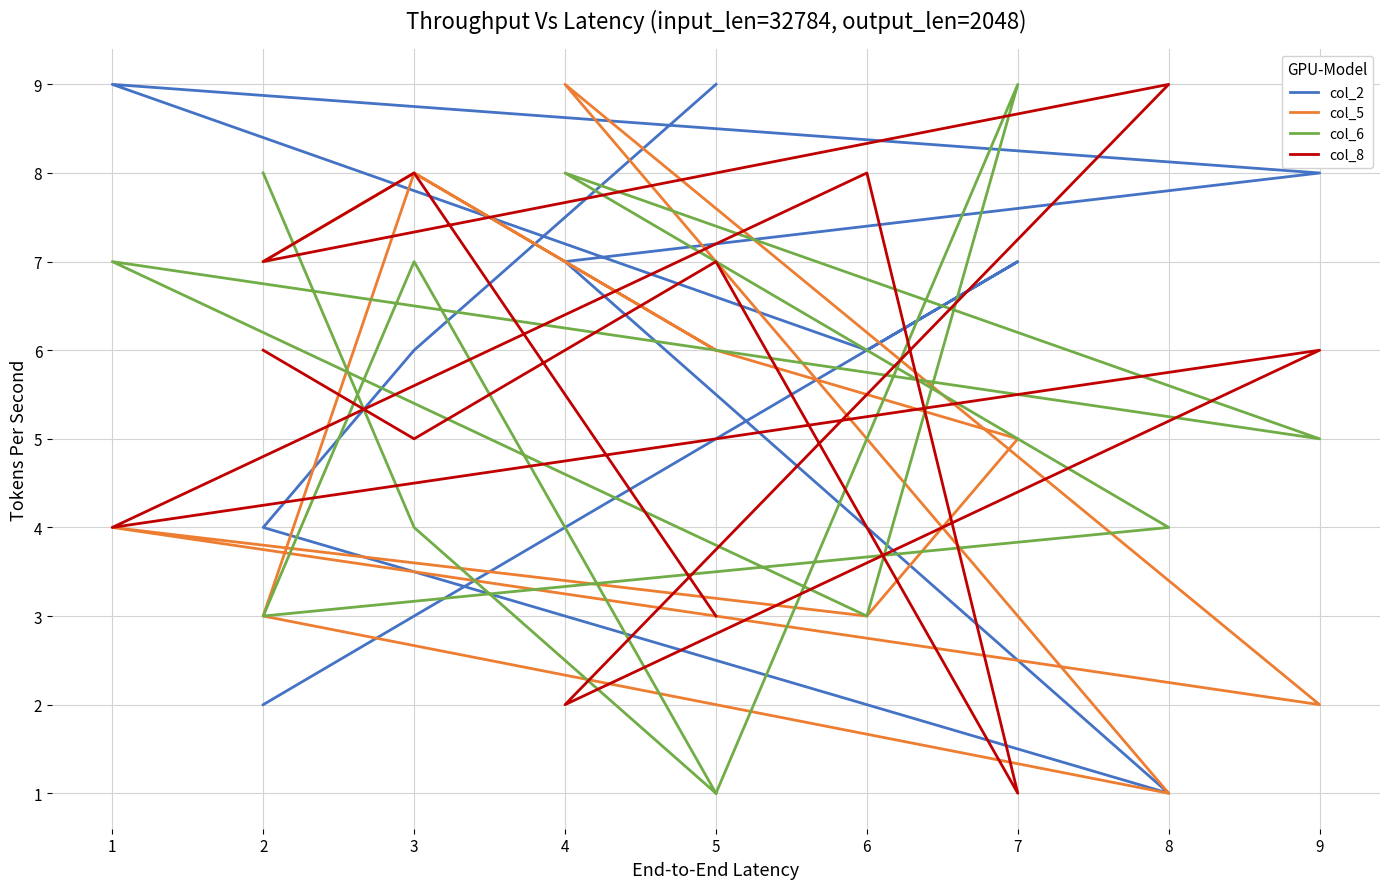

Rank the series by their maximum value, from lowest to highest.

col_2, col_5, col_6, col_8